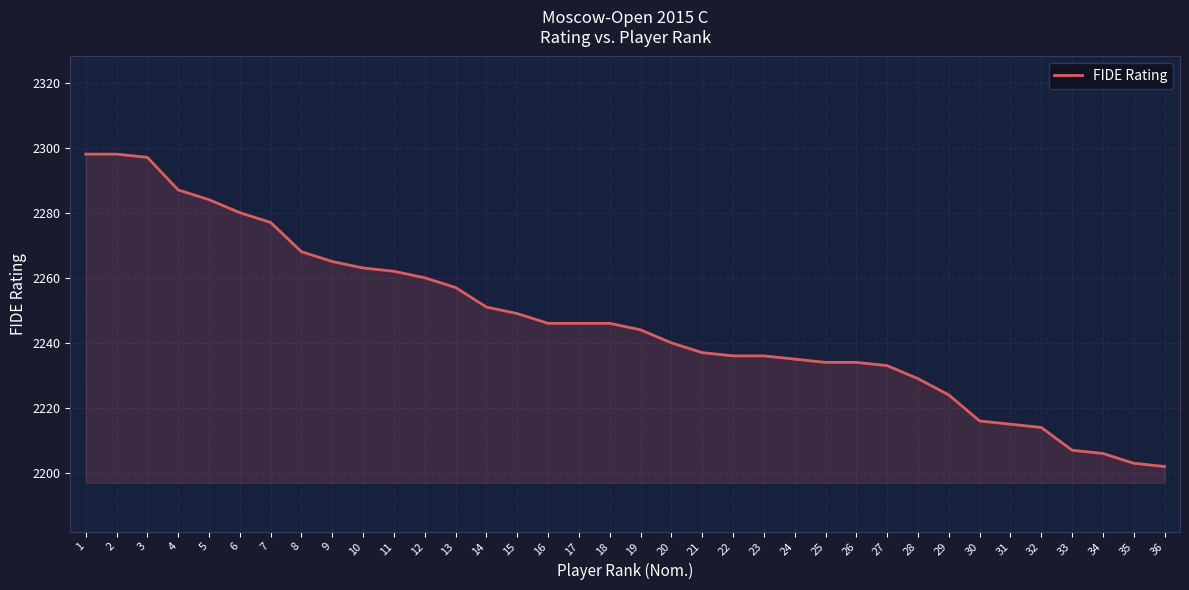

How many lines are shown in the chart?

1